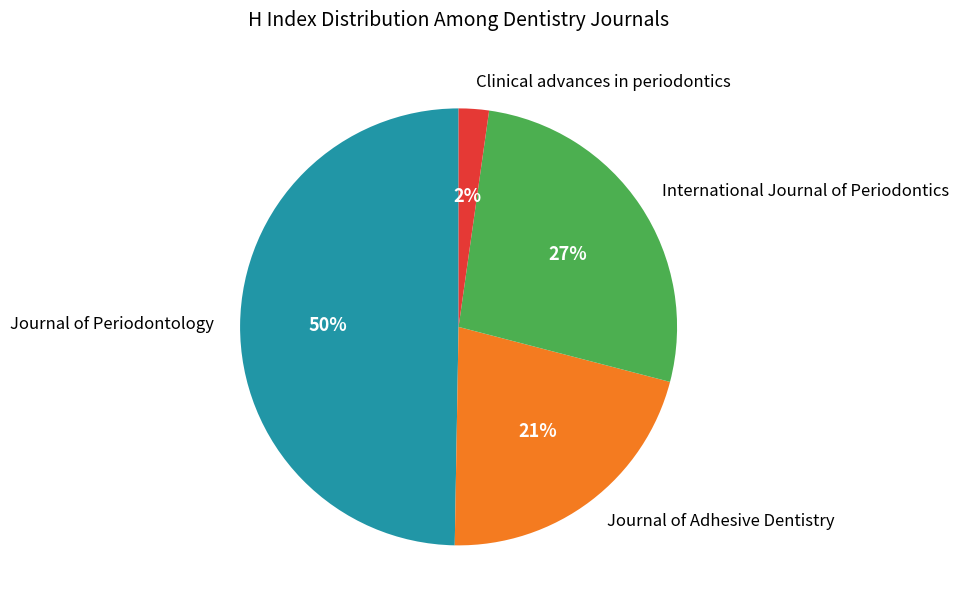

To the nearest percent, what portion does Journal of Periodontology represent?

50%